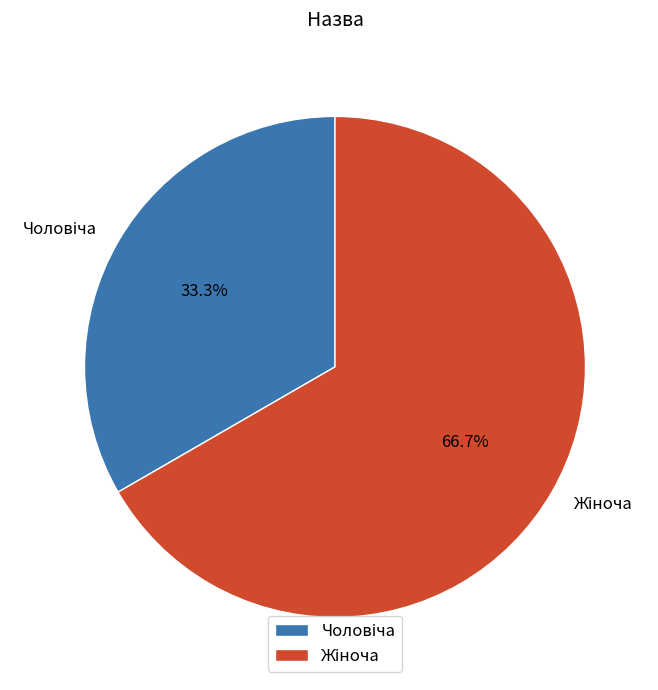

Is there a majority slice in this chart?

Yes